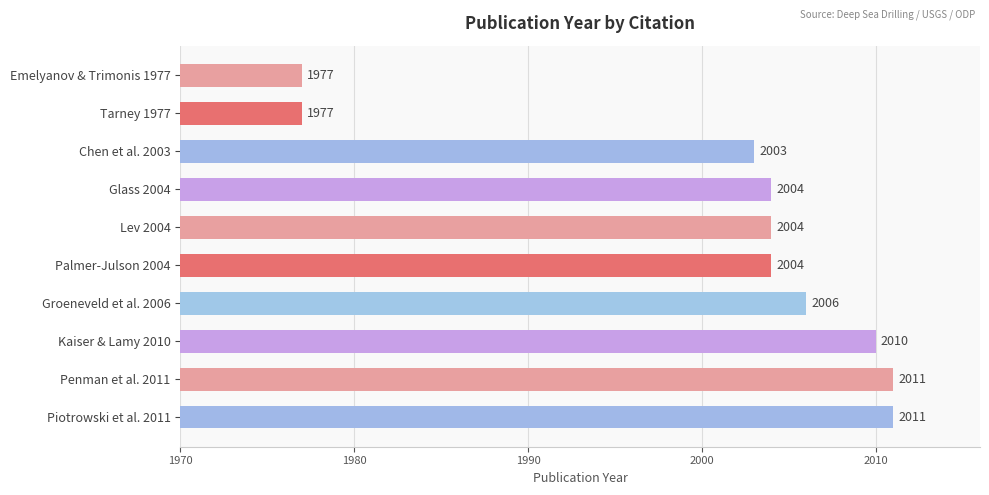

Count the number of categories in the chart.

10